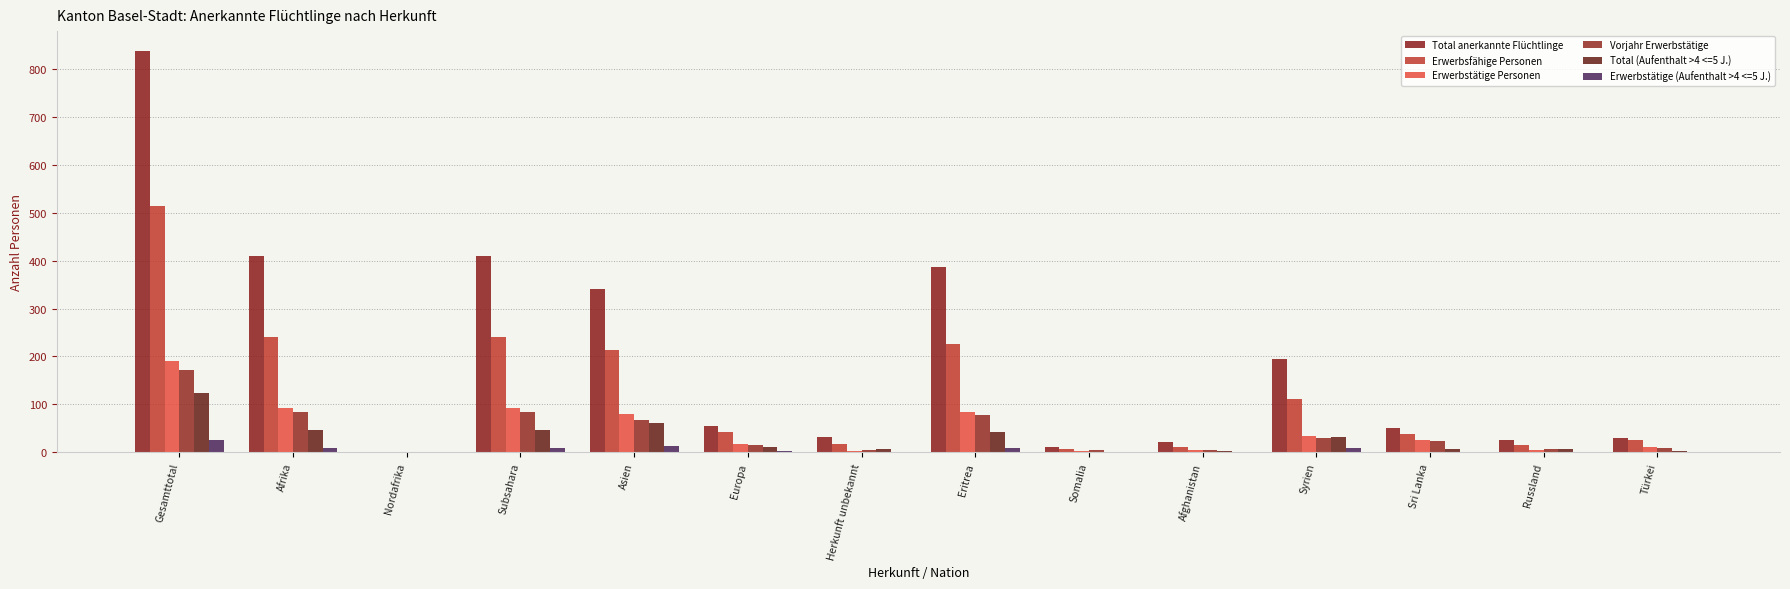

At which category is the sum across all series the highest?

Gesamttotal